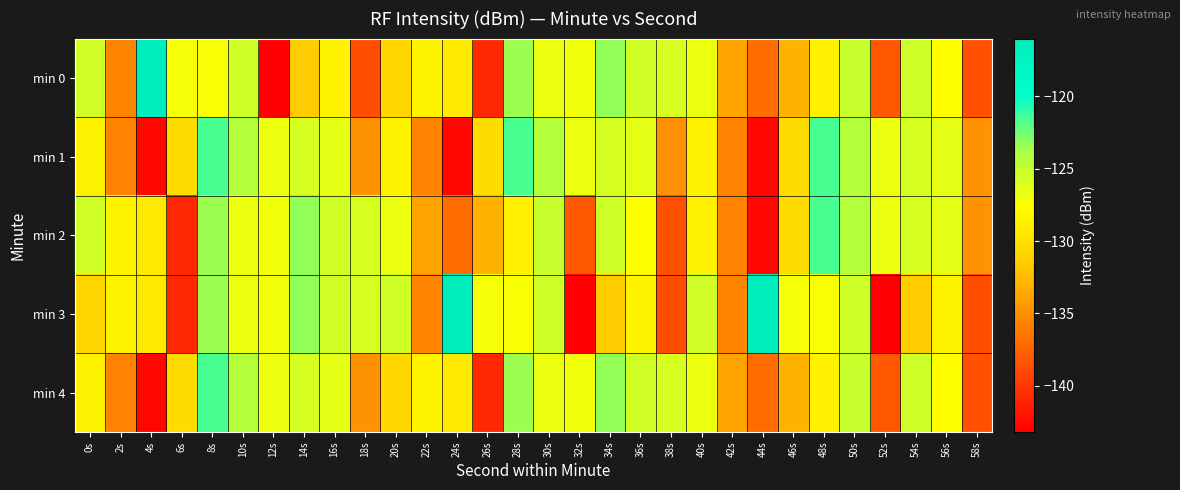

Reading left to right, list all the values displayed in this chart.

min 0: 0s=-125.5	2s=-135.6	4s=-116.0	6s=-127.3	8s=-127.3	10s=-125.4	12s=-143.2	14s=-131.5	16s=-128.5	18s=-138.7	20s=-130.8	22s=-128.6	24s=-129.3	26s=-140.8	28s=-123.5	30s=-126.8	32s=-127.0	34s=-123.3	36s=-125.5	38s=-125.8	40s=-126.8	42s=-133.9	44s=-136.9	46s=-133.0	48s=-128.8	50s=-125.1	52s=-138.1	54s=-125.4	56s=-127.7	58s=-138.5
min 1: 0s=-128.6	2s=-135.7	4s=-142.7	6s=-130.3	8s=-121.5	10s=-124.2	12s=-126.8	14s=-125.7	16s=-126.5	18s=-134.8	20s=-128.6	22s=-135.7	24s=-142.7	26s=-130.3	28s=-121.5	30s=-124.2	32s=-126.8	34s=-125.7	36s=-126.5	38s=-134.8	40s=-128.6	42s=-135.7	44s=-142.7	46s=-130.3	48s=-121.5	50s=-124.2	52s=-126.8	54s=-125.7	56s=-126.5	58s=-134.8
min 2: 0s=-125.5	2s=-128.6	4s=-129.3	6s=-140.8	8s=-123.5	10s=-126.8	12s=-127.0	14s=-123.3	16s=-125.5	18s=-125.8	20s=-126.8	22s=-133.9	24s=-136.9	26s=-133.0	28s=-128.8	30s=-125.1	32s=-138.1	34s=-125.4	36s=-127.7	38s=-138.5	40s=-128.6	42s=-135.7	44s=-142.7	46s=-130.3	48s=-121.5	50s=-124.2	52s=-126.8	54s=-125.7	56s=-126.5	58s=-134.8
min 3: 0s=-130.8	2s=-128.6	4s=-129.3	6s=-140.8	8s=-123.5	10s=-126.8	12s=-127.0	14s=-123.3	16s=-125.5	18s=-125.8	20s=-125.5	22s=-135.6	24s=-116.0	26s=-127.3	28s=-127.3	30s=-125.4	32s=-143.2	34s=-131.5	36s=-128.5	38s=-138.7	40s=-125.5	42s=-135.6	44s=-116.0	46s=-127.3	48s=-127.3	50s=-125.4	52s=-143.2	54s=-131.5	56s=-128.5	58s=-138.7
min 4: 0s=-128.6	2s=-135.7	4s=-142.7	6s=-130.3	8s=-121.5	10s=-124.2	12s=-126.8	14s=-125.7	16s=-126.5	18s=-134.8	20s=-130.8	22s=-128.6	24s=-129.3	26s=-140.8	28s=-123.5	30s=-126.8	32s=-127.0	34s=-123.3	36s=-125.5	38s=-125.8	40s=-126.8	42s=-133.9	44s=-136.9	46s=-133.0	48s=-128.8	50s=-125.1	52s=-138.1	54s=-125.4	56s=-127.7	58s=-138.5